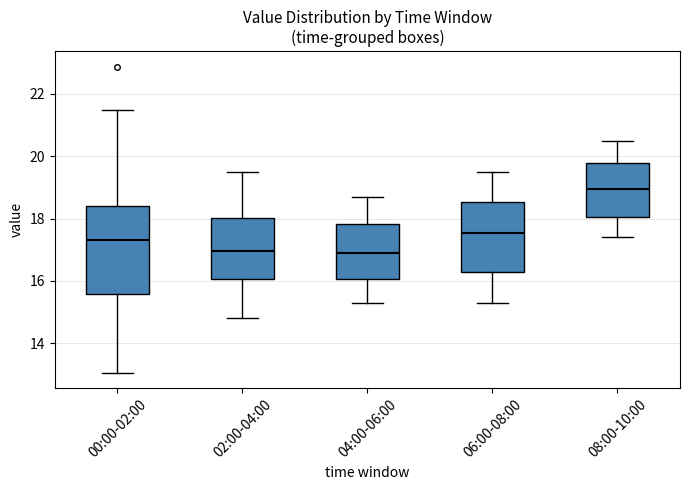

Comparing the boxes themselves (not the whiskers), which one is the tallest?

00:00-02:00